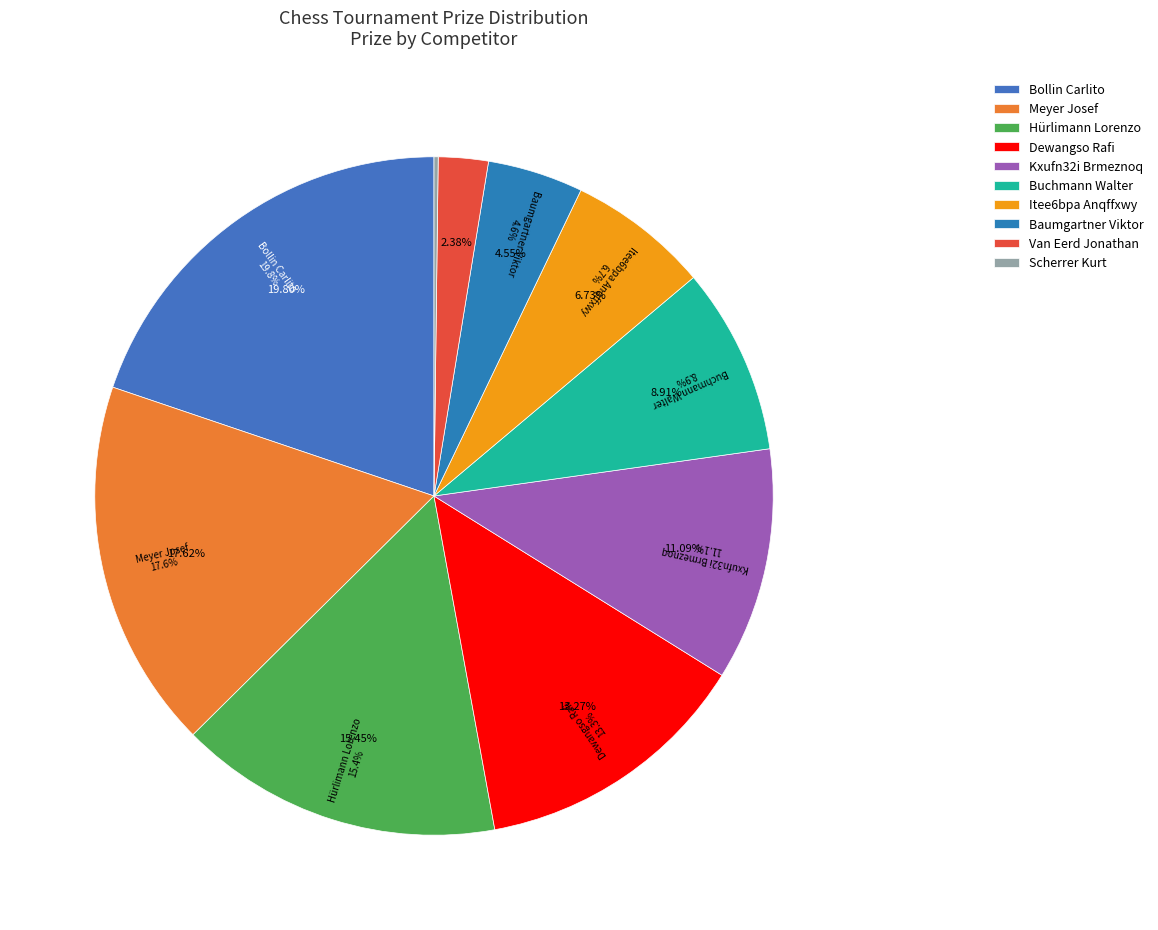

To the nearest percent, what percentage of the pie is Bollin Carlito?

20%